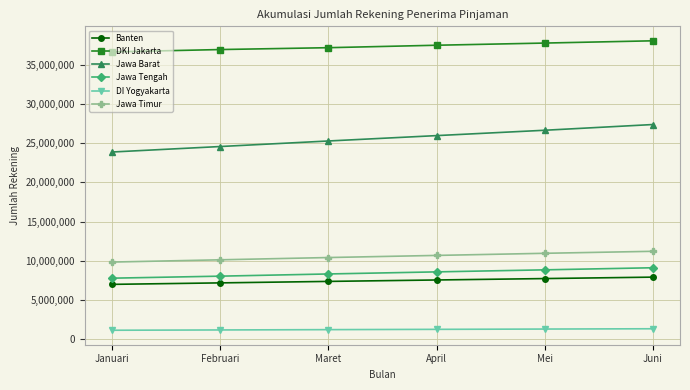

The DKI Jakarta series shows 36917947 at Februari. True or false?

True